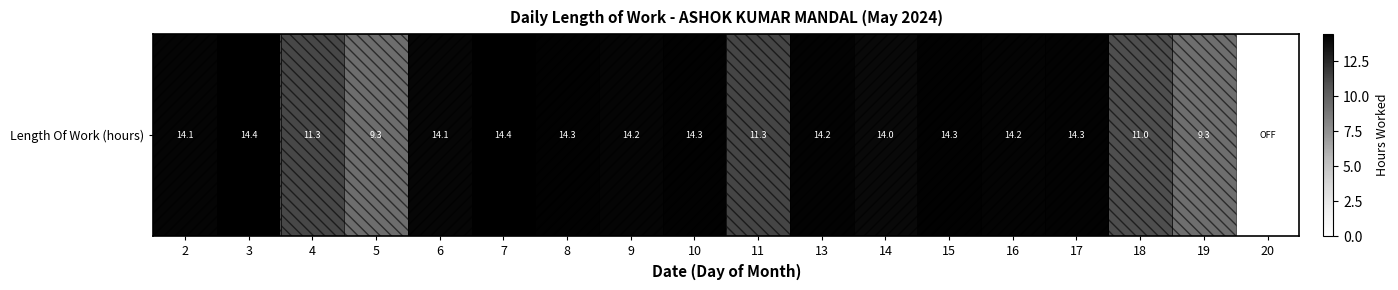

Approximately how many times larger is the value at 5 compared to 10?

0.7